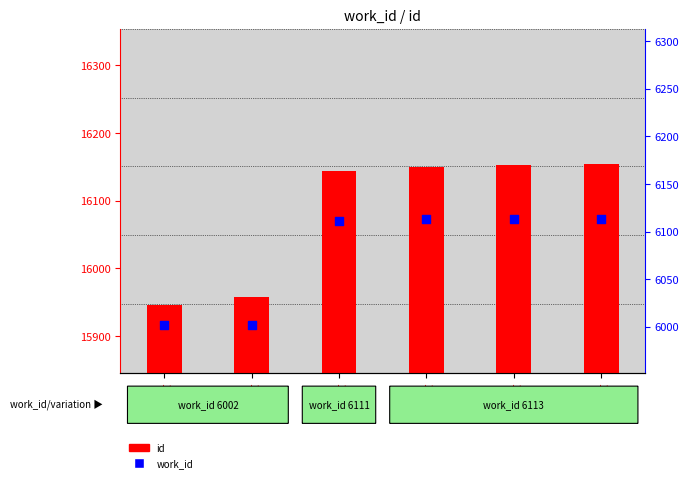

What is the total value across all series at 16154?

22267